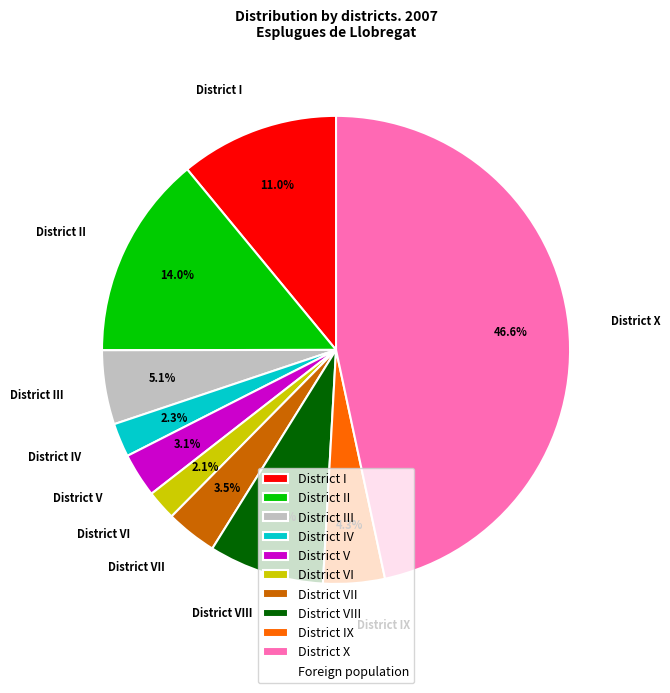

To the nearest percent, what portion does District IX represent?

4%